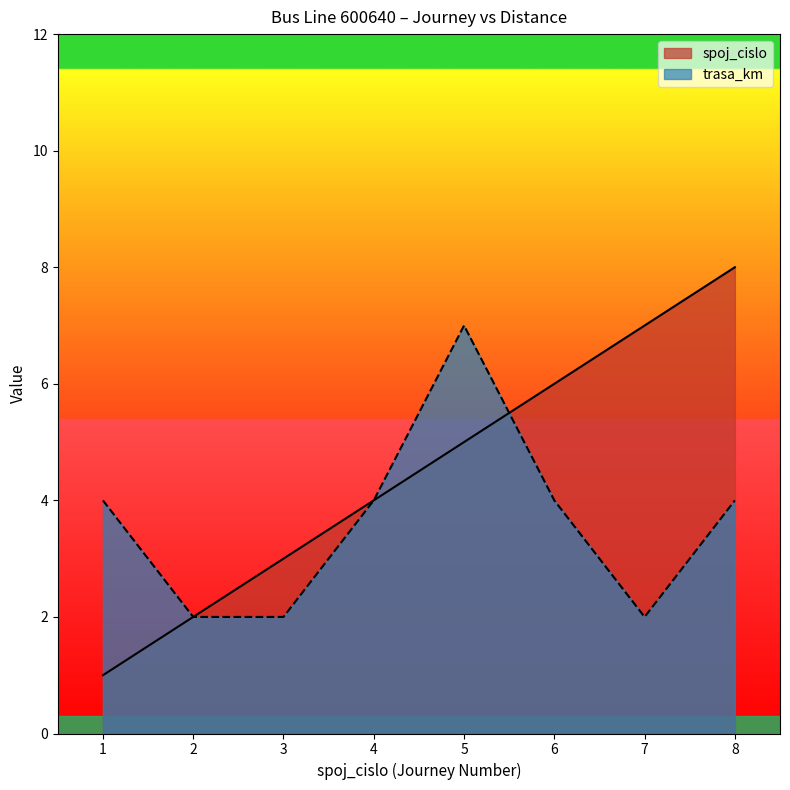

Is the value of trasa_km at 4 greater than the value of spoj_cislo at 8?

No